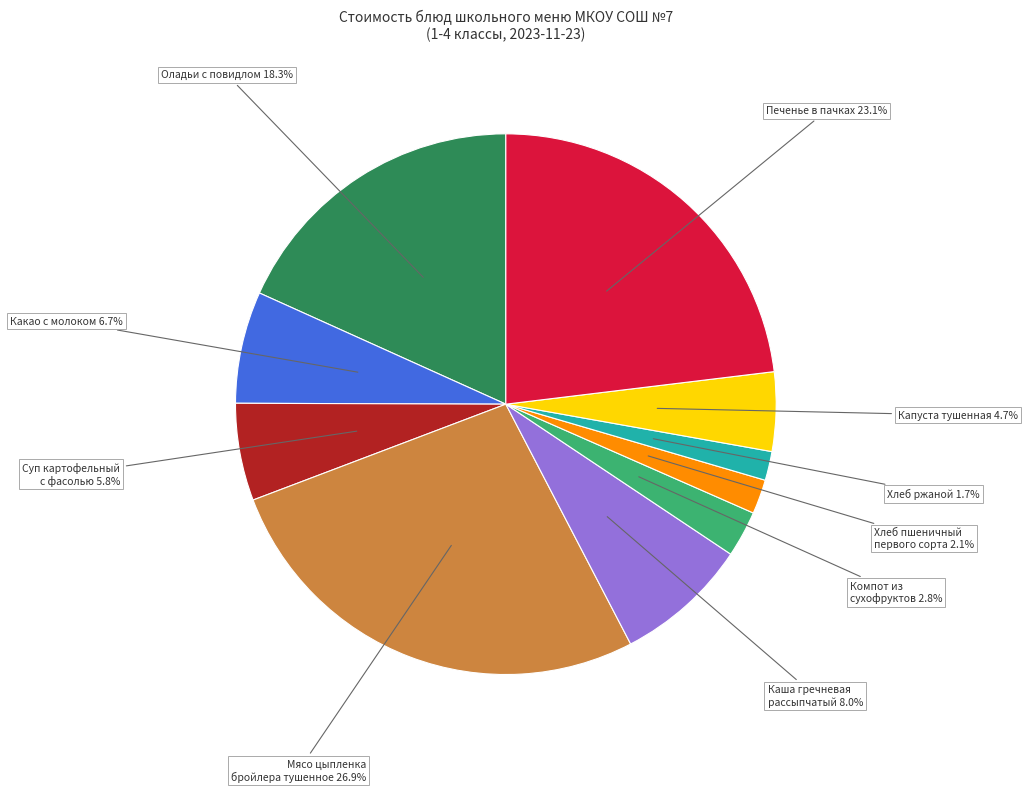

Does any single category account for the majority?

No